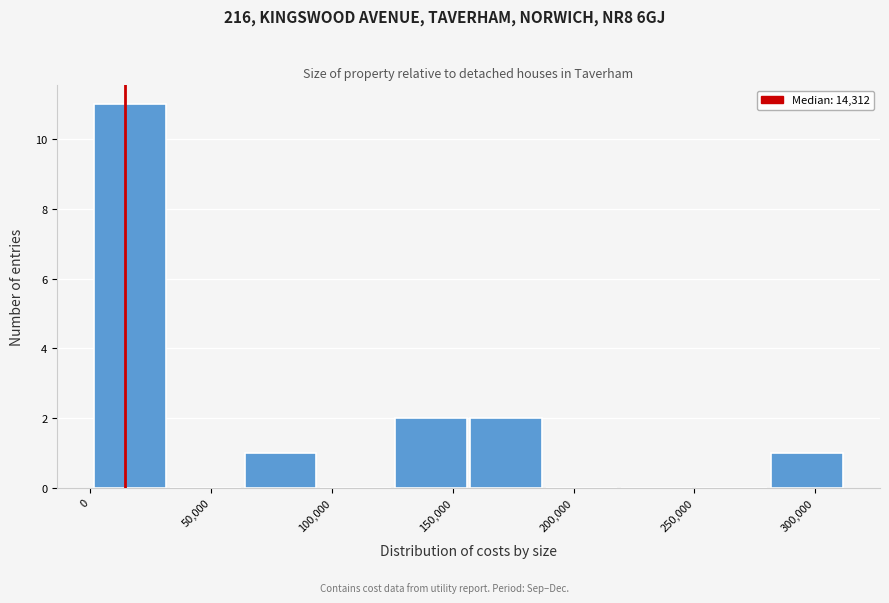

How tall is the bar that spans 280000 to 315000 on the x-axis? Neither the bar edges nor the heights are printed on the chart, so give them approximately, as read against the axes.

1